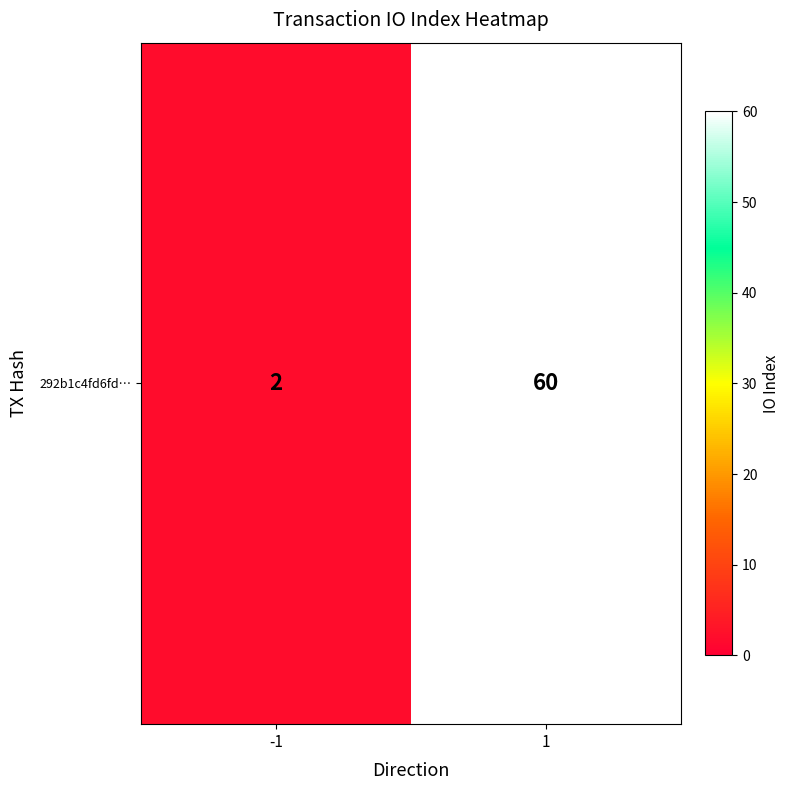

Reading left to right, list all the values displayed in this chart.

2	60